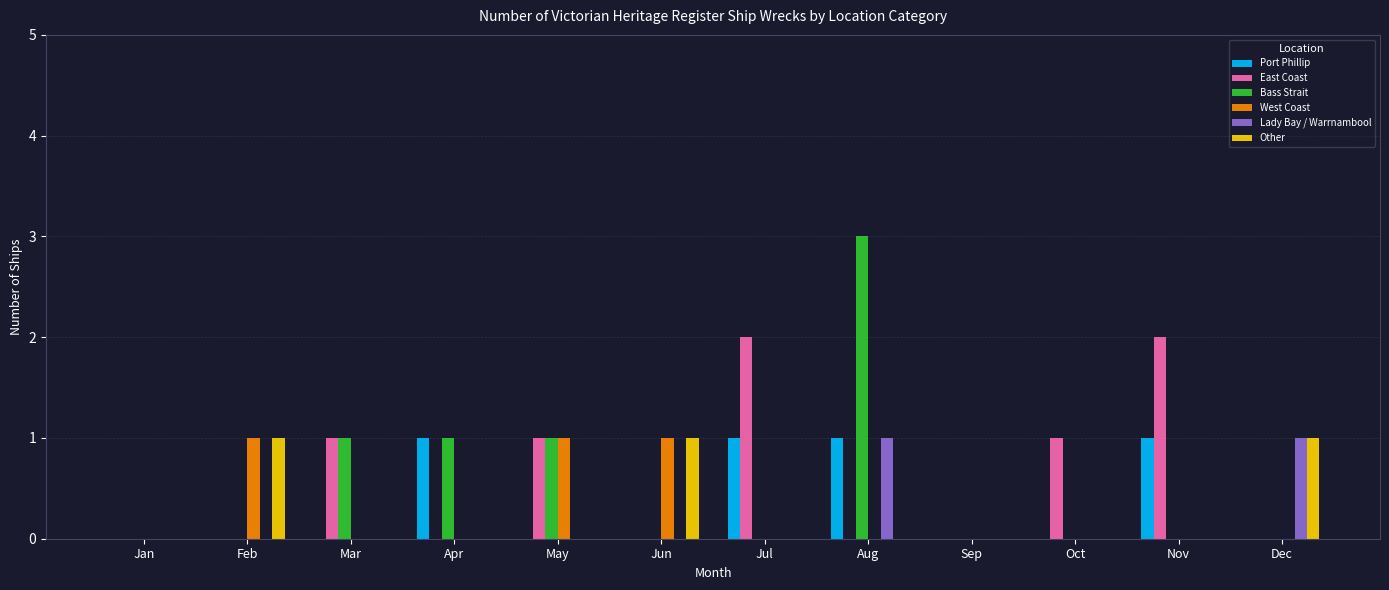

What is the sum of all Port Phillip values?

4